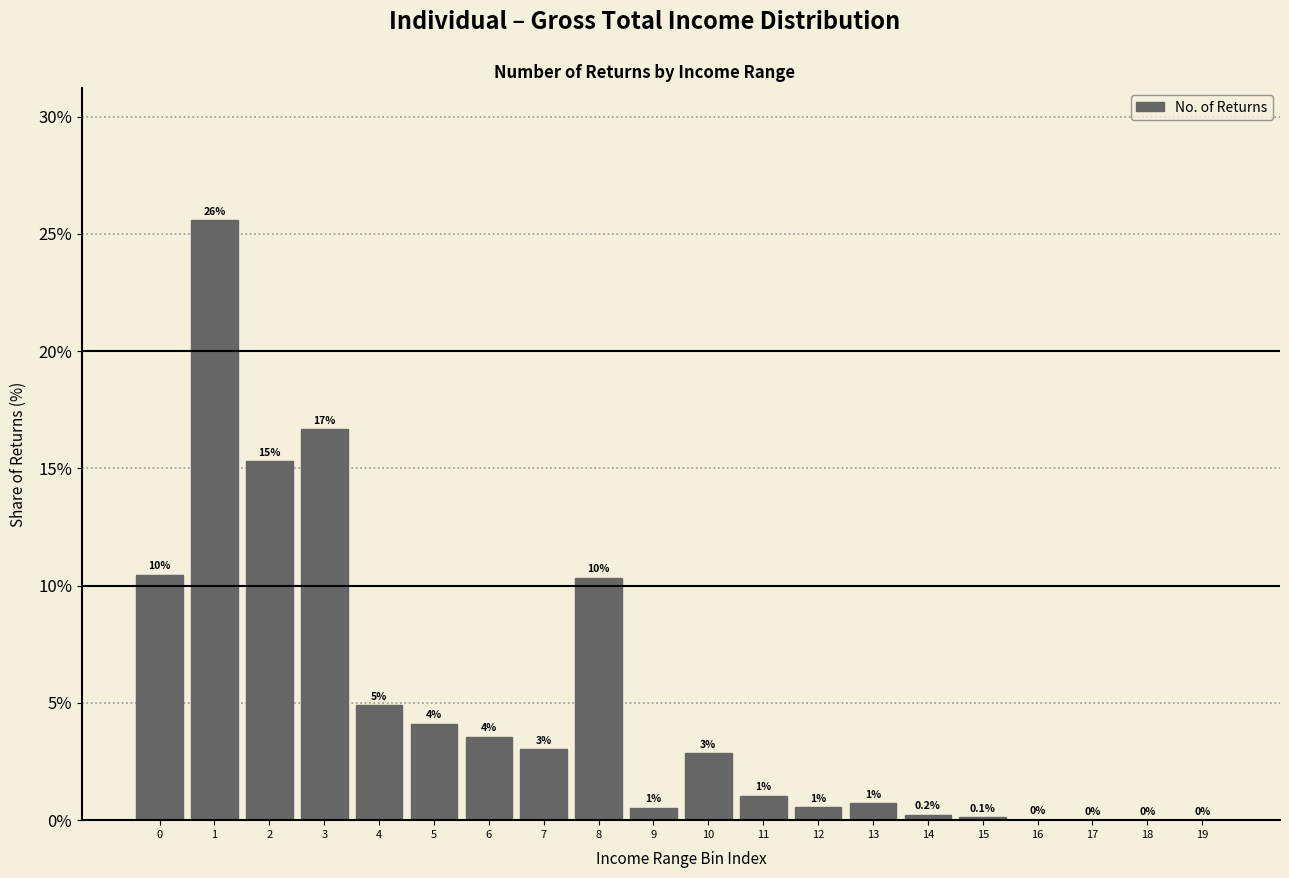

What is the greatest value displayed?

25.6